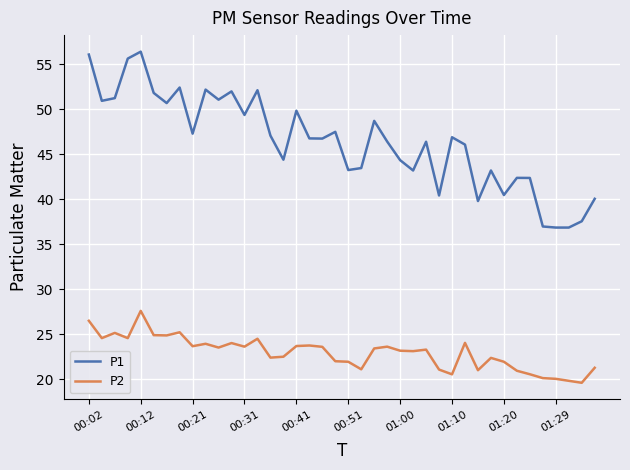

Which series has the widest spread of values?

P1